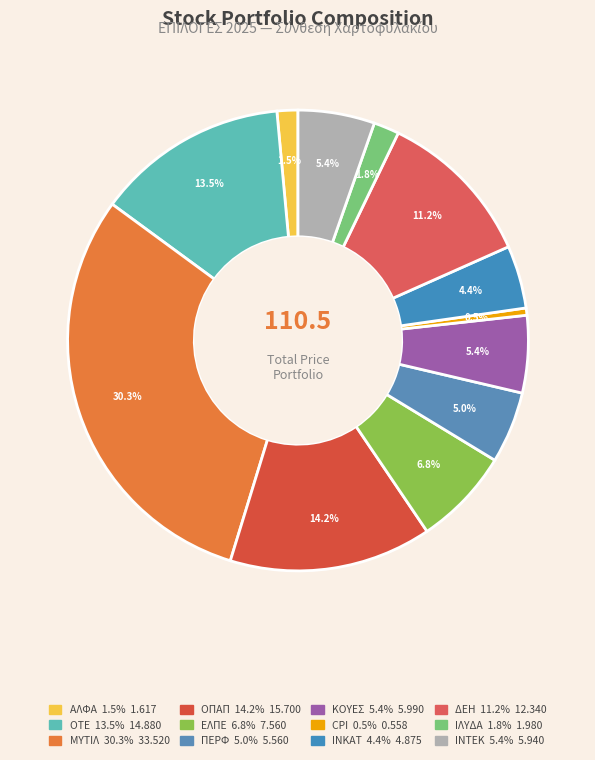

To the nearest percent, what percentage of the pie is ΔΕΗ?

11%